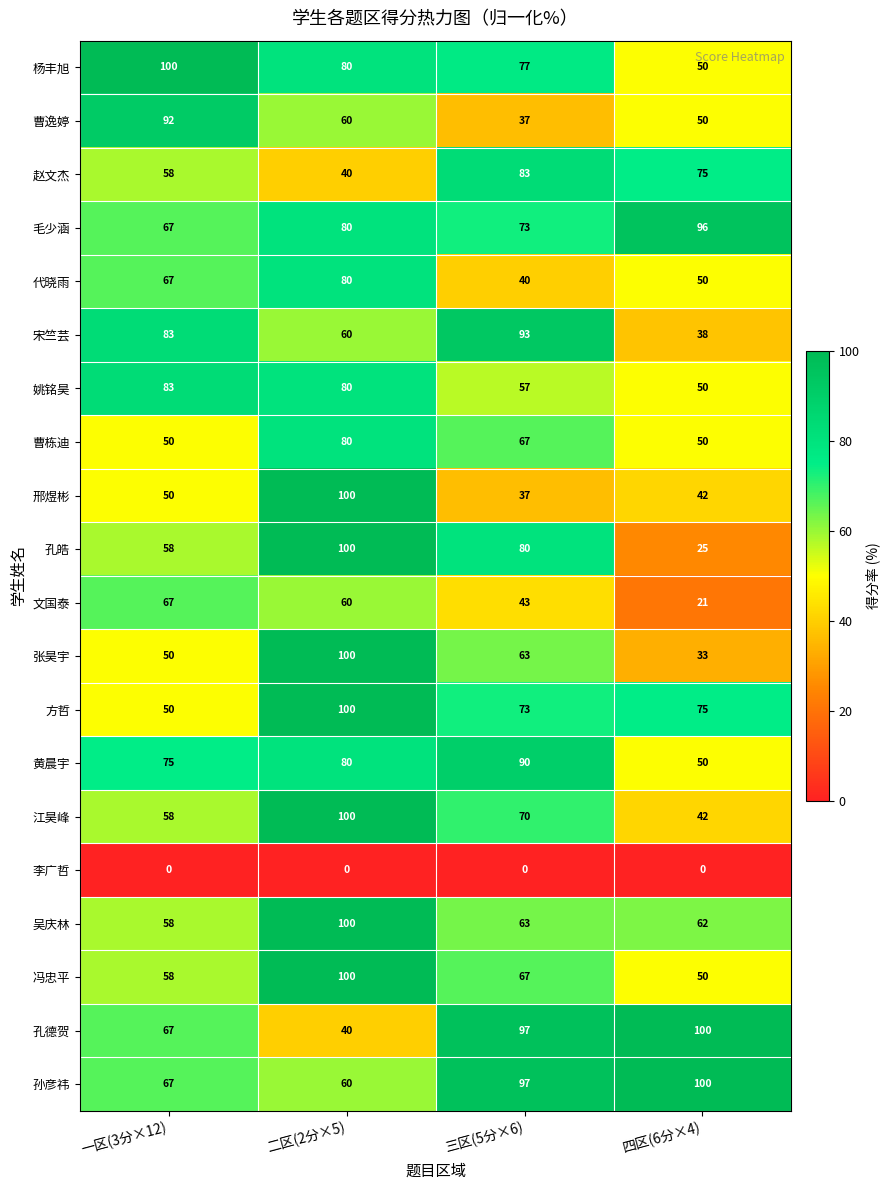

What is the greatest value displayed?

100